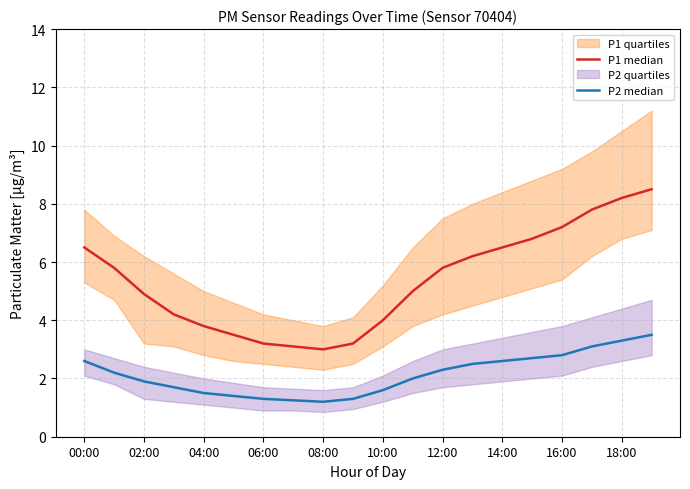

What is the total value across all series at 17?

10.9